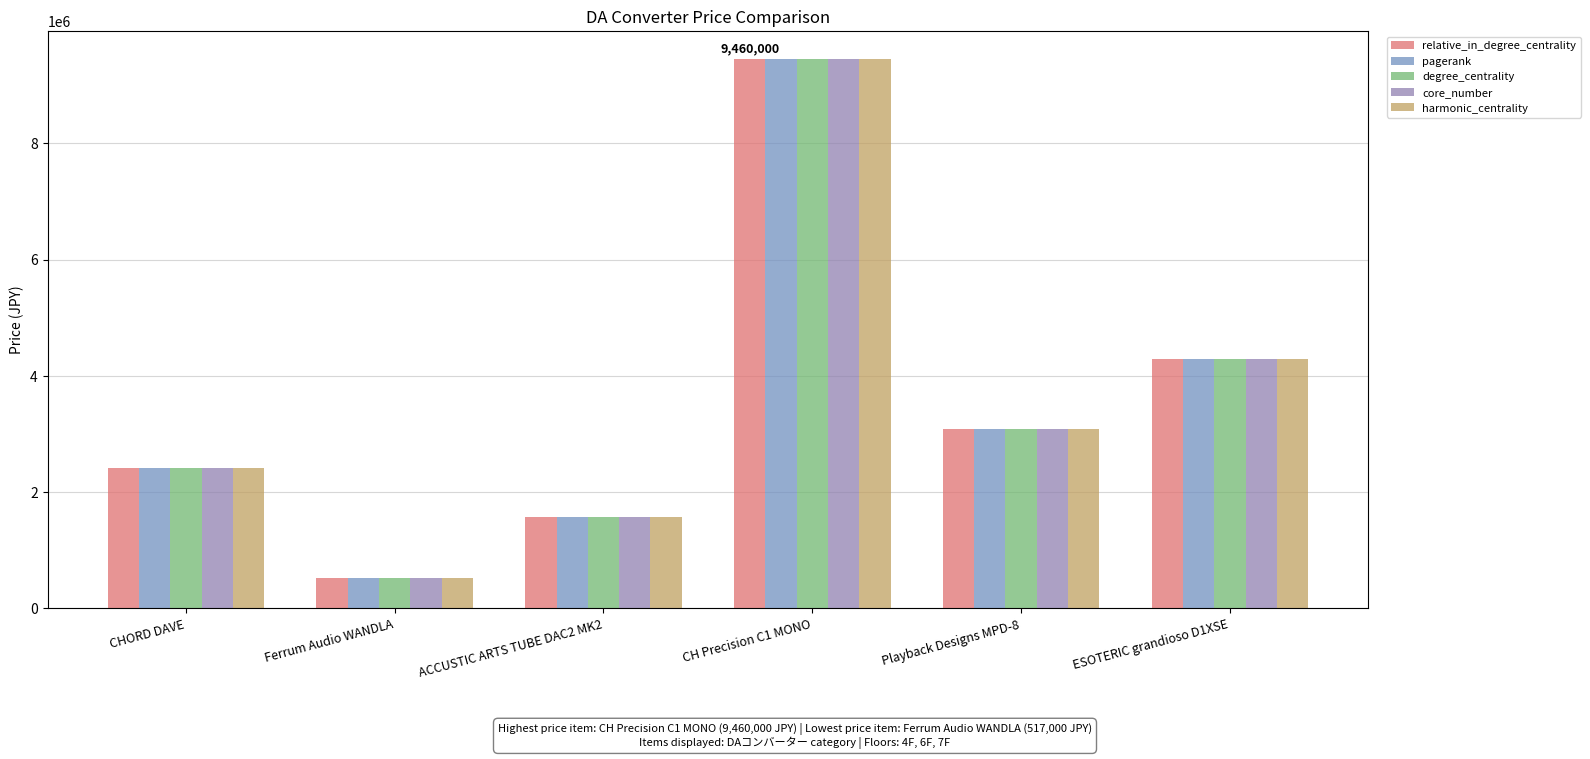

Is the value of harmonic_centrality at Playback Designs MPD-8 greater than the value of core_number at Playback Designs MPD-8?

No